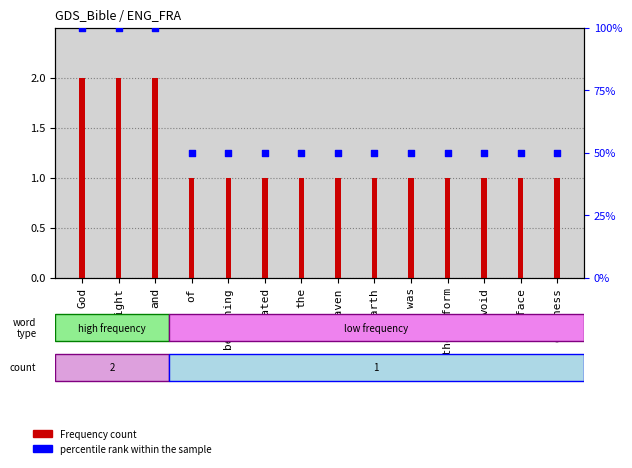

Which series has the largest Y range (max minus min)?

percentile rank within the sample